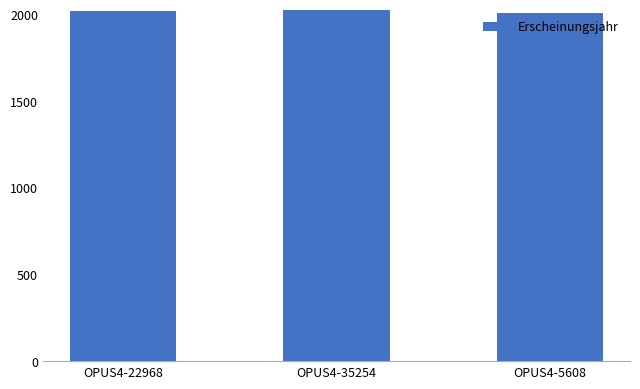

What is the sum of the values at OPUS4-35254 and OPUS4-22968?

4045